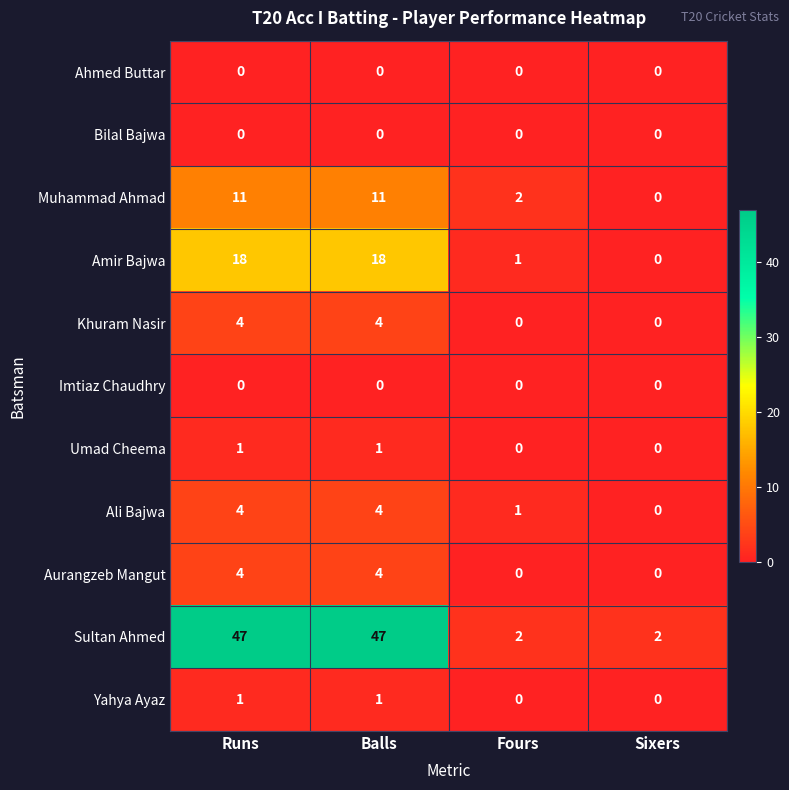

What is the total value across all series at Fours?

6